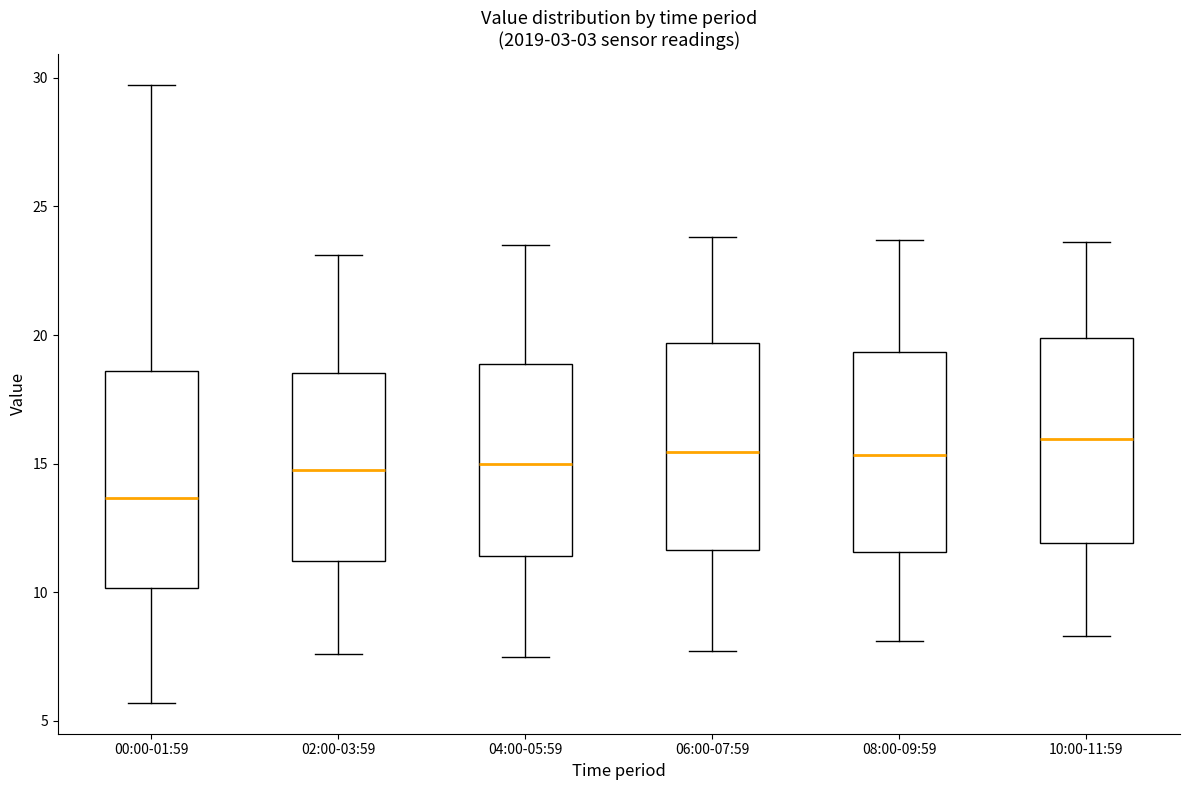

Reading left to right, read every box against the y-axis: the position of its median line, the range the box covers, and the ends of its whiskers. The values are not printed on the chart, so give them approximately, as read against the axis.

00:00-01:59: median 13.5, box 10.0 to 18.5, whiskers 5.5 to 29.5
02:00-03:59: median 15.0, box 11.0 to 18.5, whiskers 7.5 to 23.0
04:00-05:59: median 15.0, box 11.5 to 19.0, whiskers 7.5 to 23.5
06:00-07:59: median 15.5, box 11.5 to 19.5, whiskers 7.5 to 24.0
08:00-09:59: median 15.5, box 11.5 to 19.5, whiskers 8.0 to 23.5
10:00-11:59: median 16.0, box 12.0 to 20.0, whiskers 8.5 to 23.5